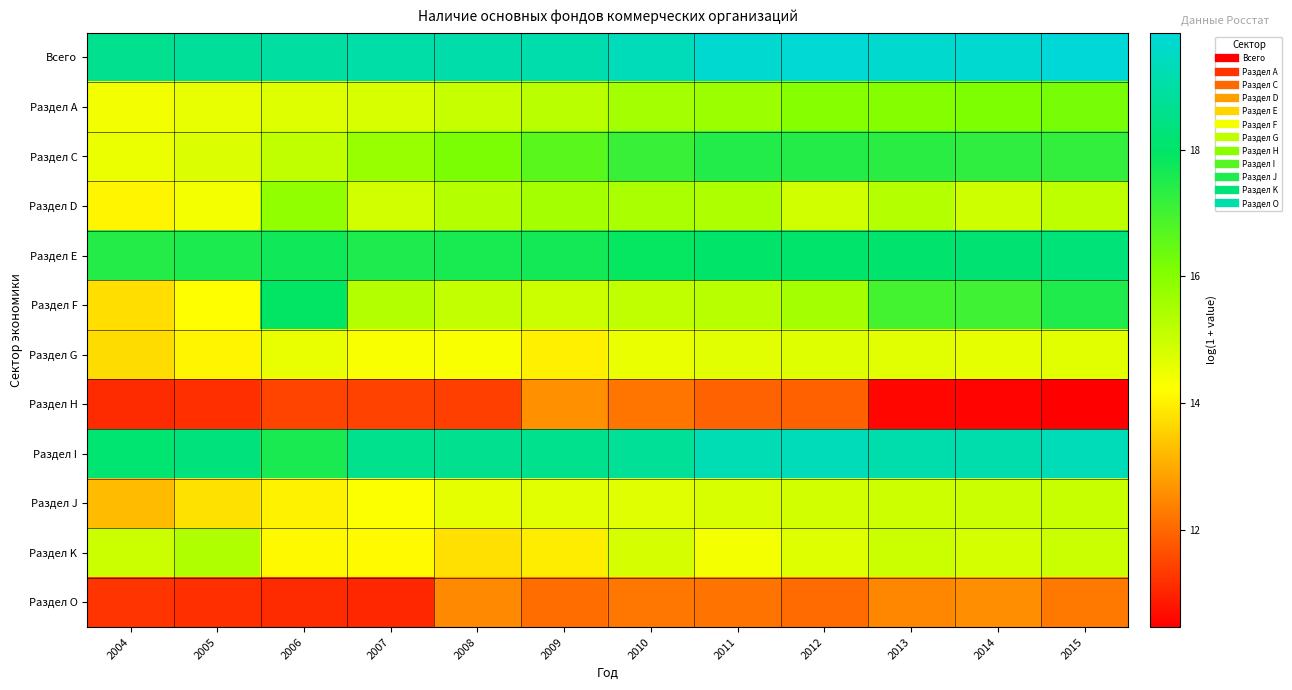

Between 2006 and 2008, which series saw the biggest shift?

Раздел F